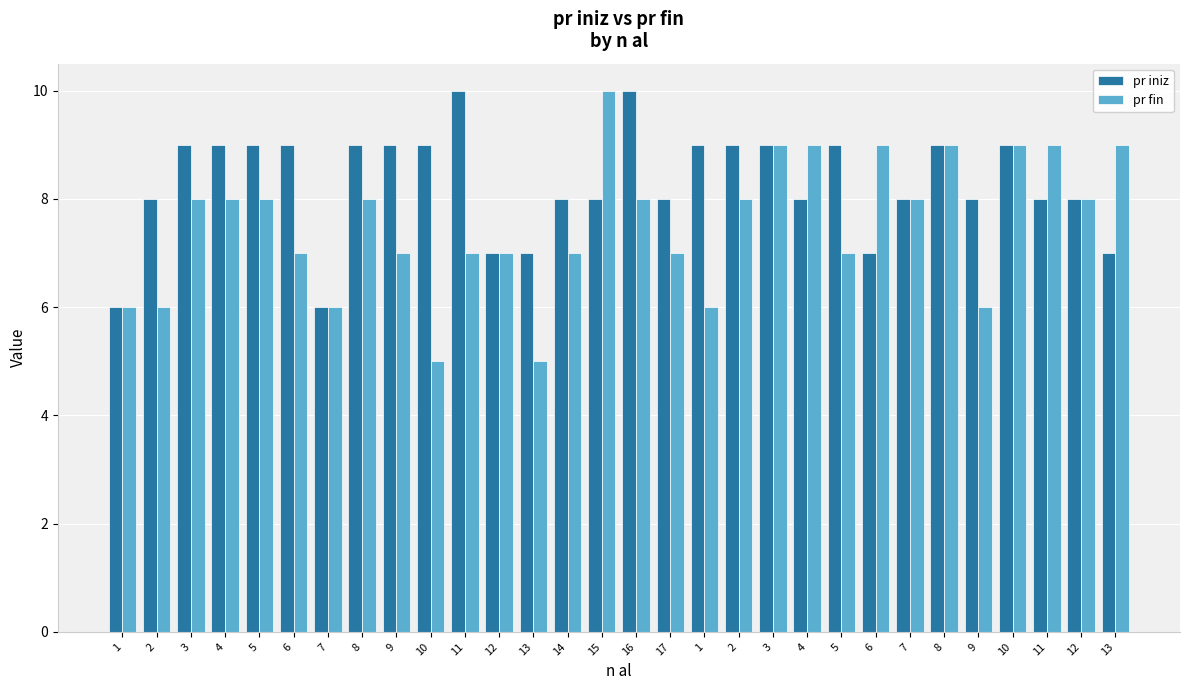

Reading right to left, list all the values displayed in this chart.

pr iniz: 13=7	12=8	11=8	10=9	9=8	8=9	7=8	6=7	5=9	4=8	3=9	2=9	1=9	17=8	16=10	15=8	14=8	13=7	12=7	11=10	10=9	9=9	8=9	7=6	6=9	5=9	4=9	3=9	2=8	1=6
pr fin: 13=9	12=8	11=9	10=9	9=6	8=9	7=8	6=9	5=7	4=9	3=9	2=8	1=6	17=7	16=8	15=10	14=7	13=5	12=7	11=7	10=5	9=7	8=8	7=6	6=7	5=8	4=8	3=8	2=6	1=6